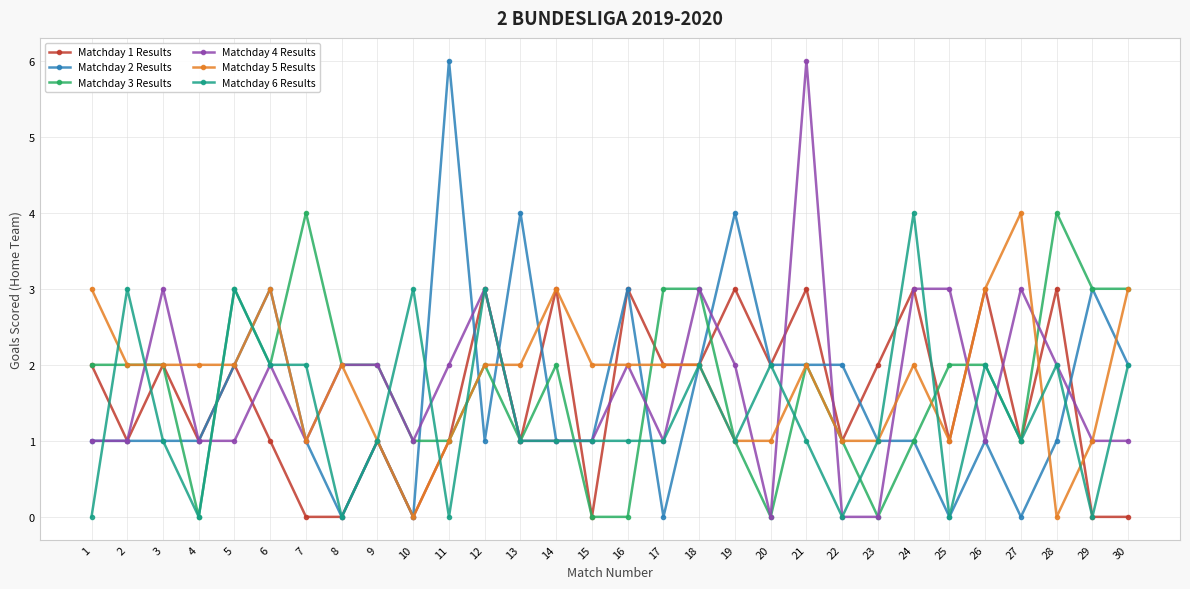

Which series changed the most between 8 and 29?

Matchday 2 Results